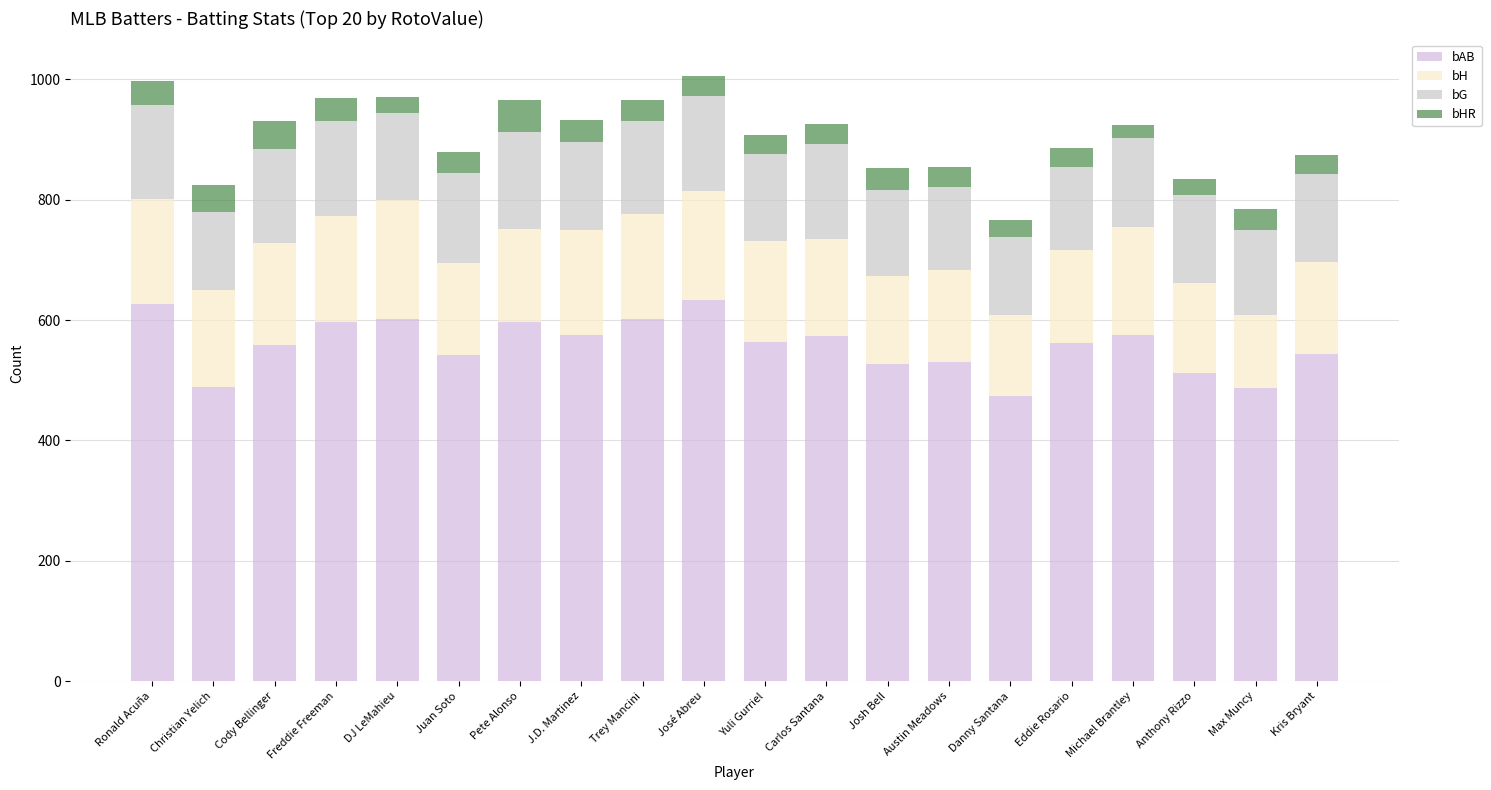

Count the number of categories in the chart.

20